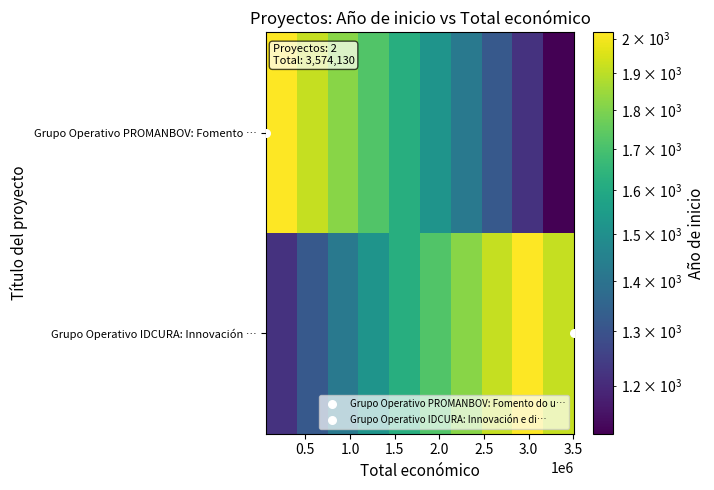

Rank the series by their average value, from lowest to highest.

Grupo Operativo PROMANBOV: Fomento …, Grupo Operativo IDCURA: Innovación …